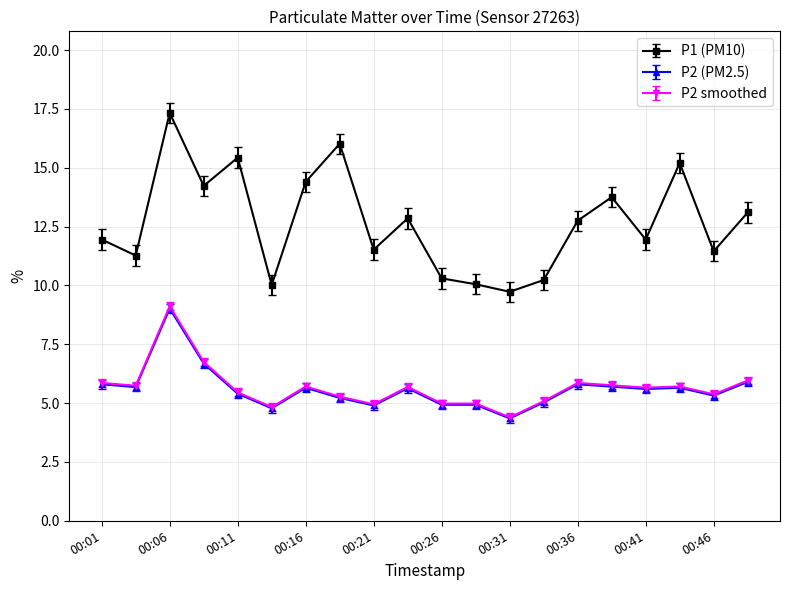

How many series are shown in this chart?

3